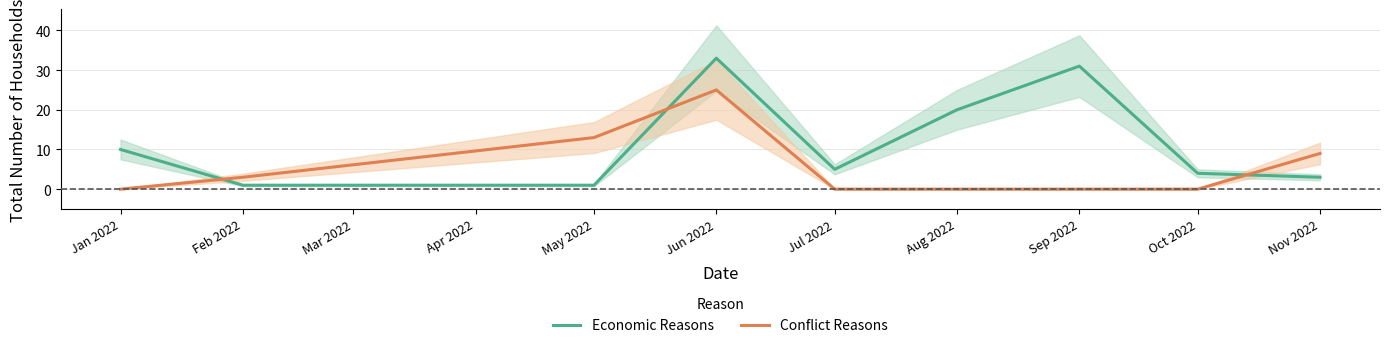

Is this an area chart (filled region under the line)?

No